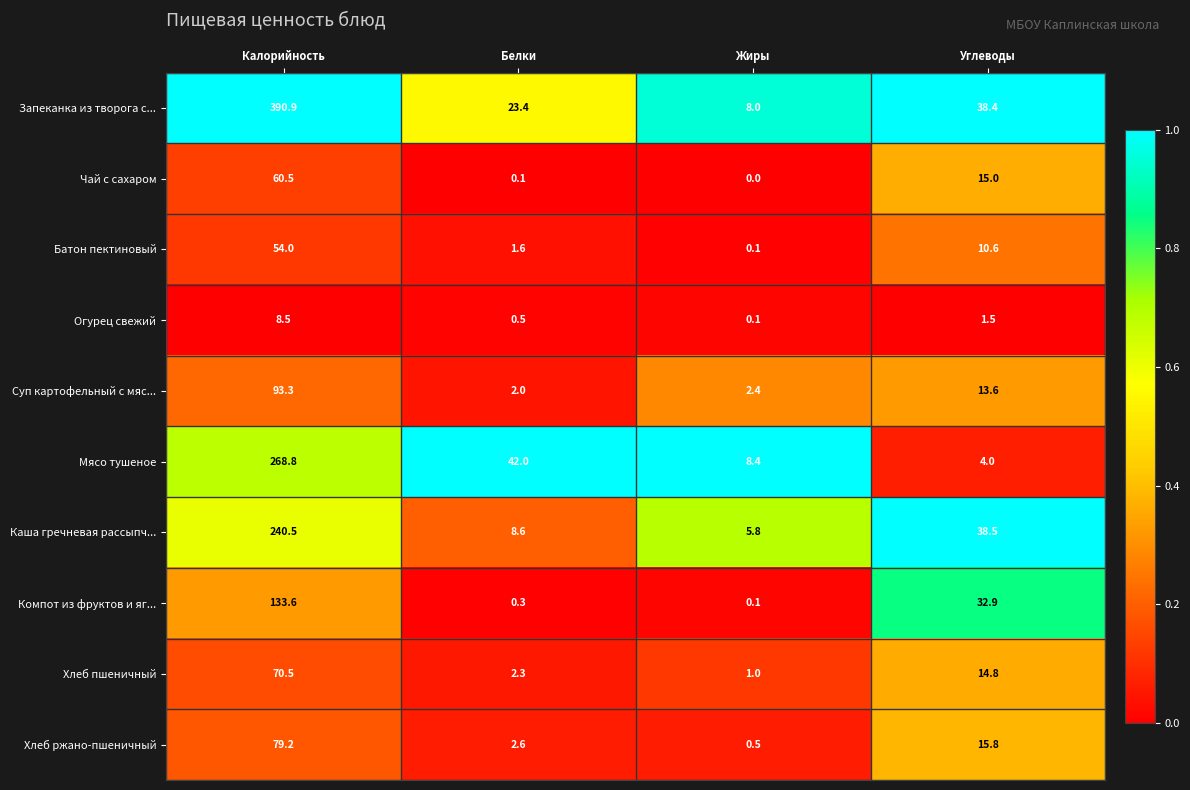

How many data points does each series have?

4